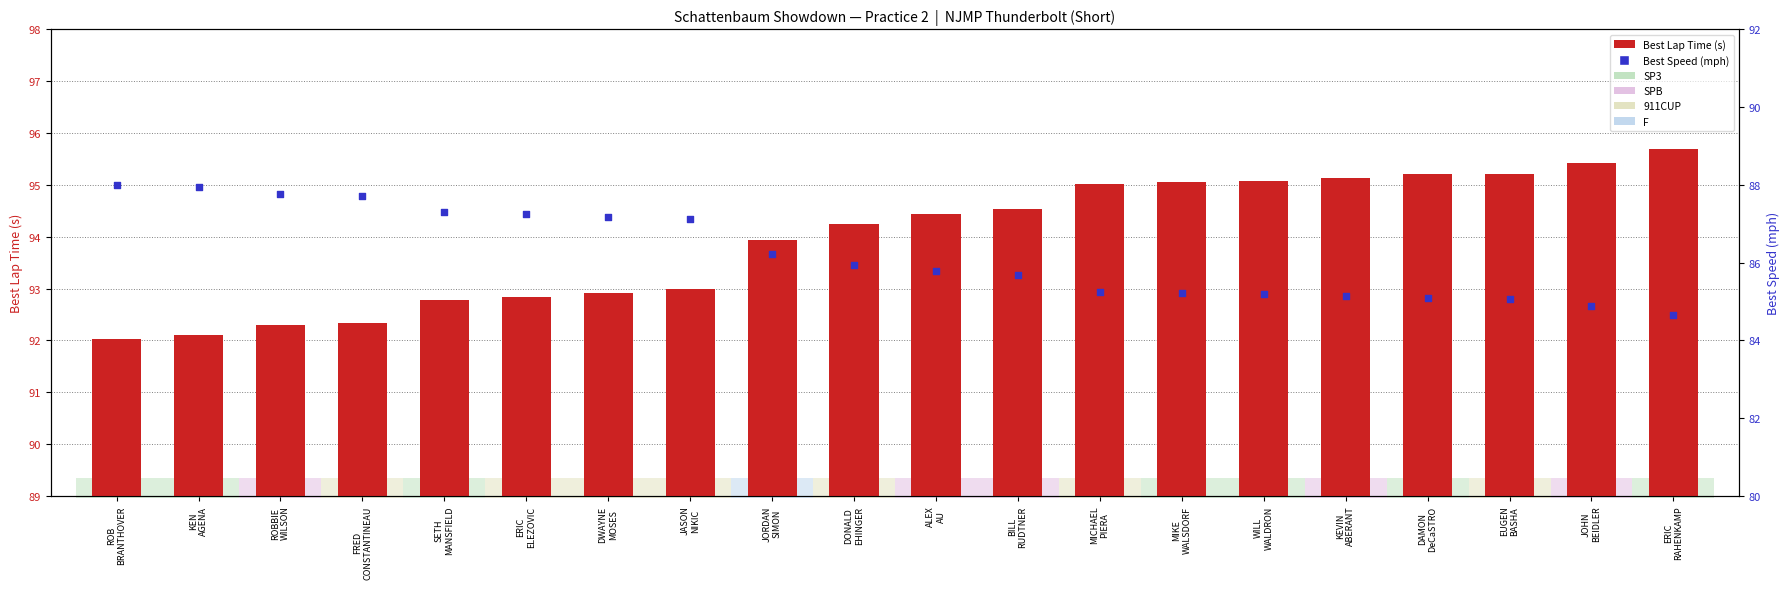

What is the total value across all series at ROB
BRANTHOVER?

180.0